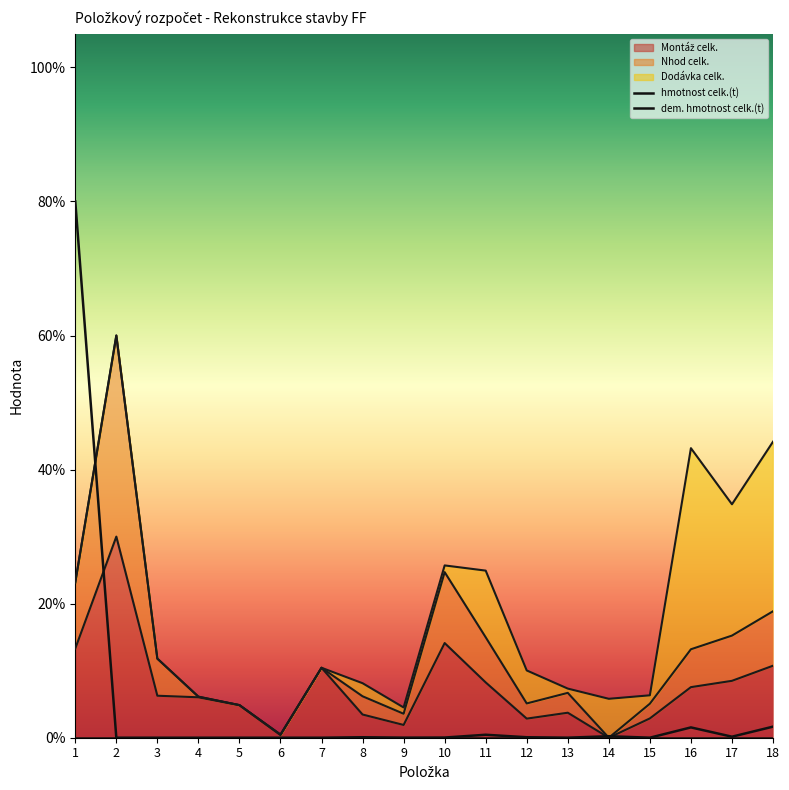

At which label is Nhod celk. closest to 0?

14